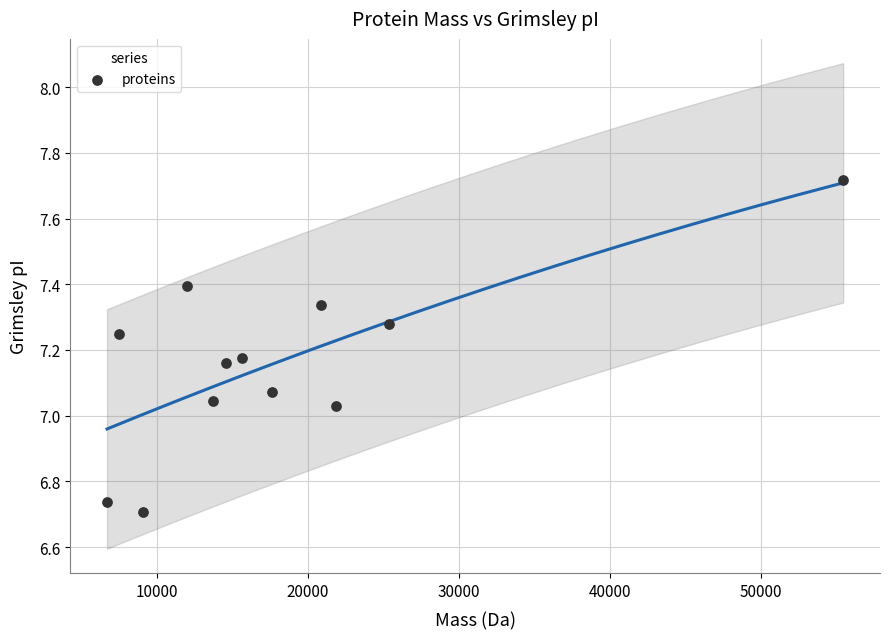

What is the average X value?

18379.4